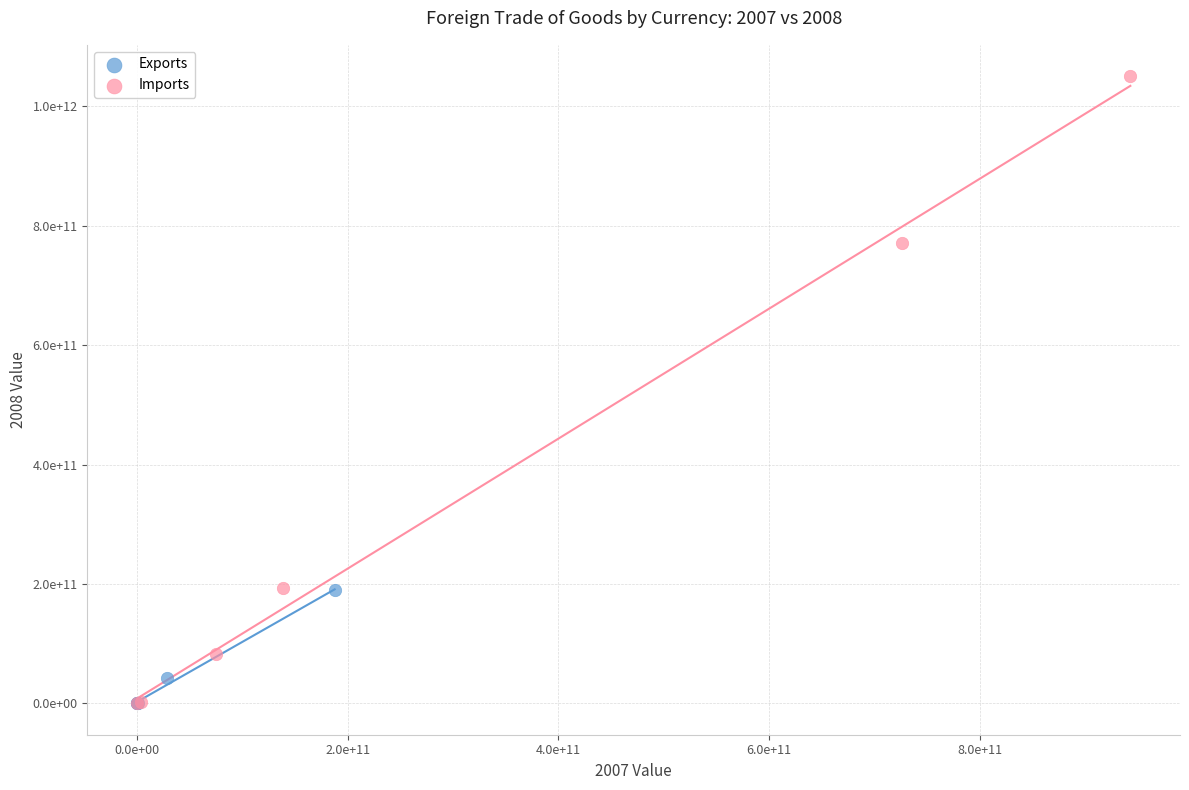

Which series contains the highest Y value?

Imports